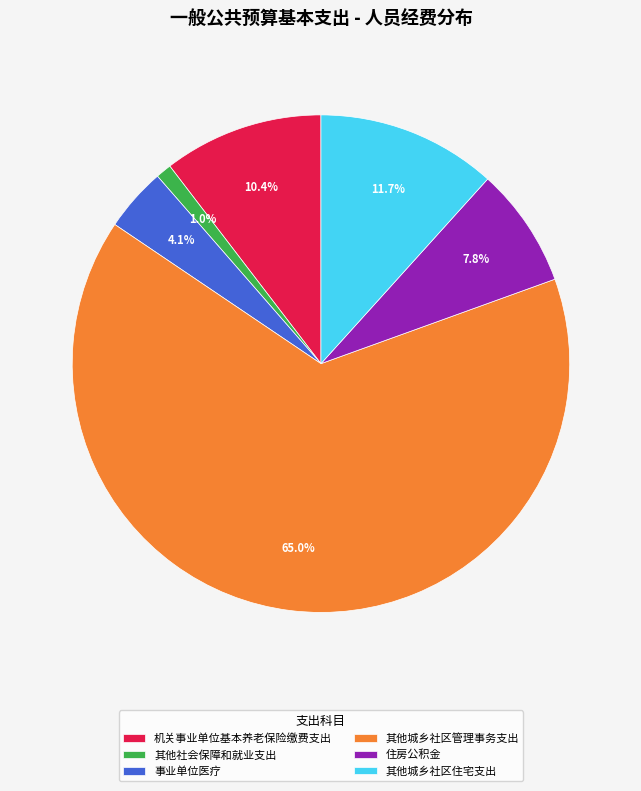

Does 其他城乡社区管理事务支出 account for over 50% of the chart?

Yes